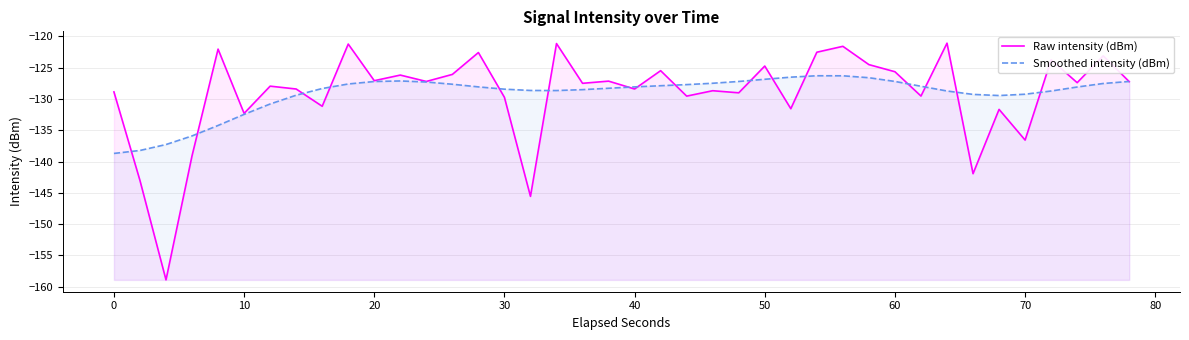

True or false: Raw intensity (dBm) has more than 0 interior local peaks.

True